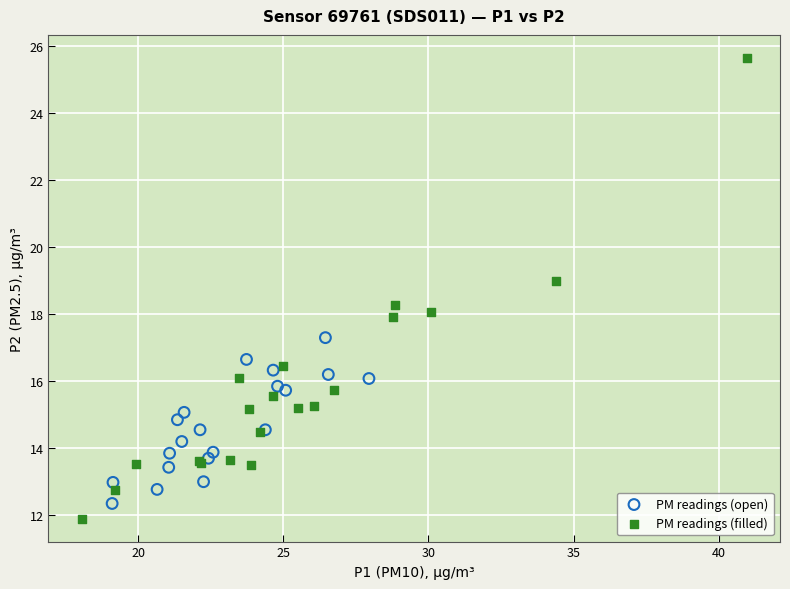

Which series contains the highest Y value?

PM readings (filled)